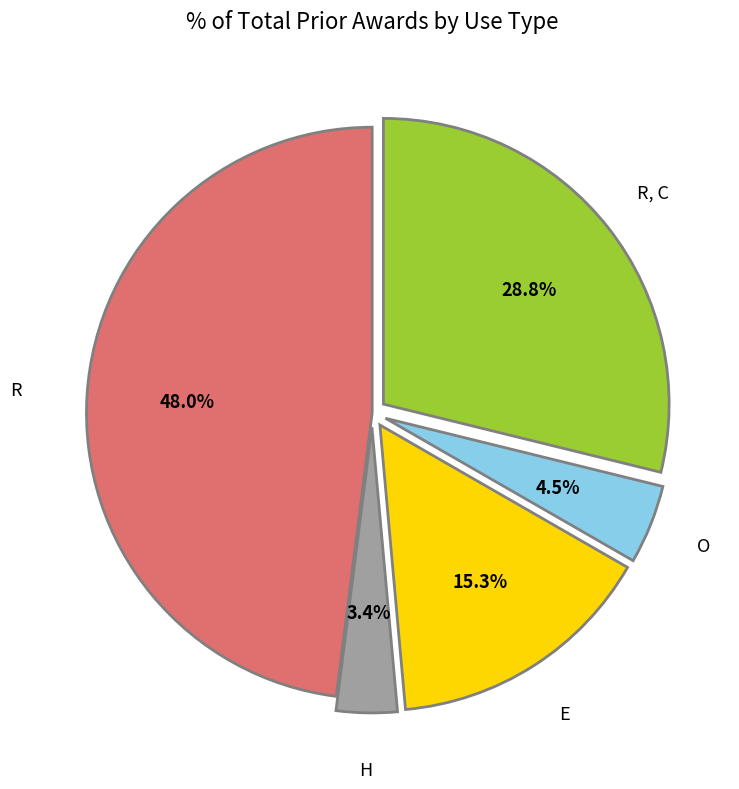

Is there a majority slice in this chart?

No